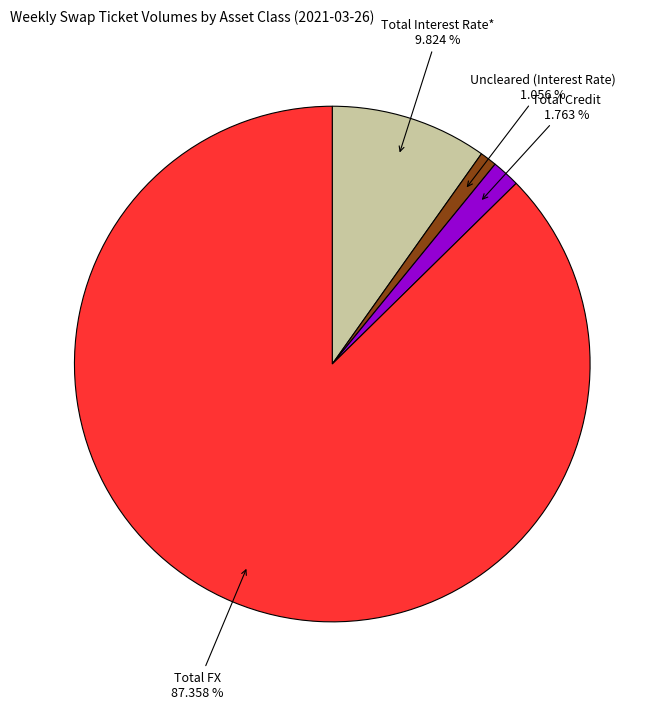

Is there any slice that represents more than half of the pie?

Yes